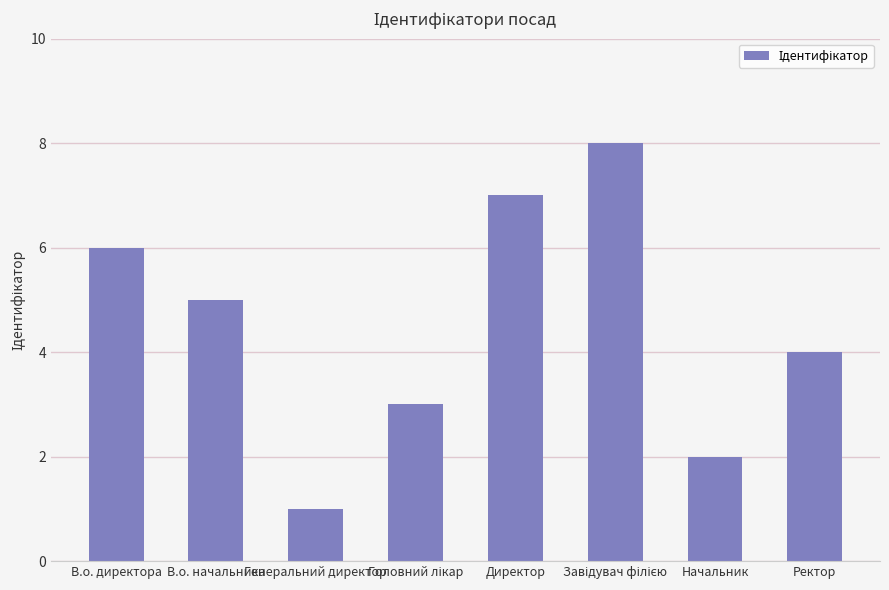

How many data points are less than 5?

4